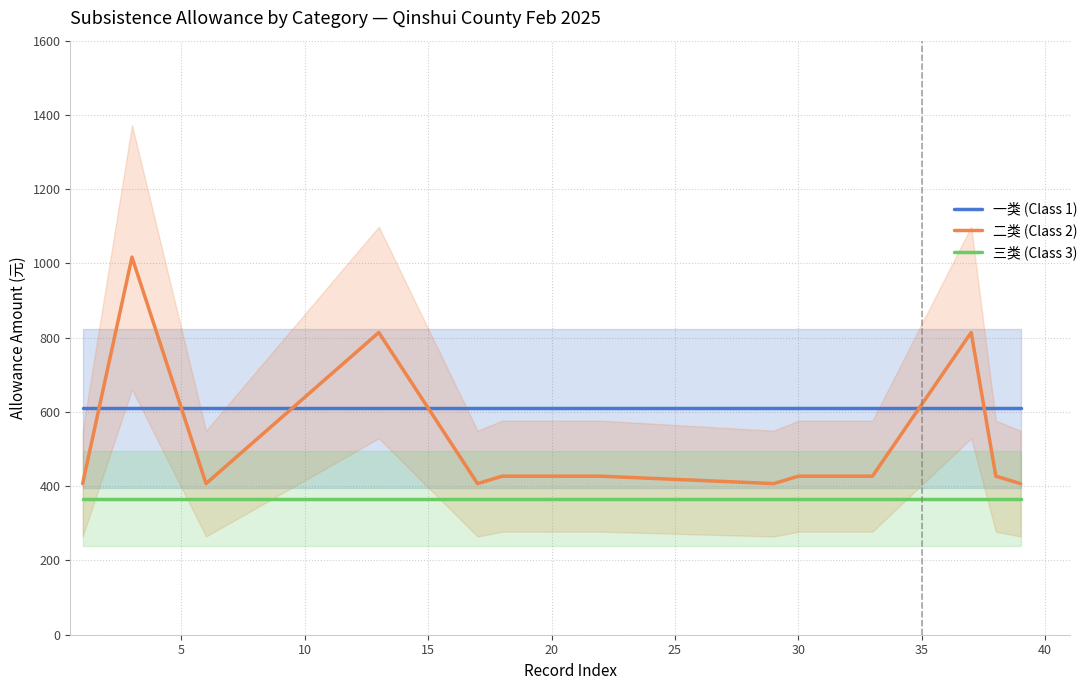

After their last crossing, which series has the higher values: 一类 (Class 1) or 二类 (Class 2)?

一类 (Class 1)